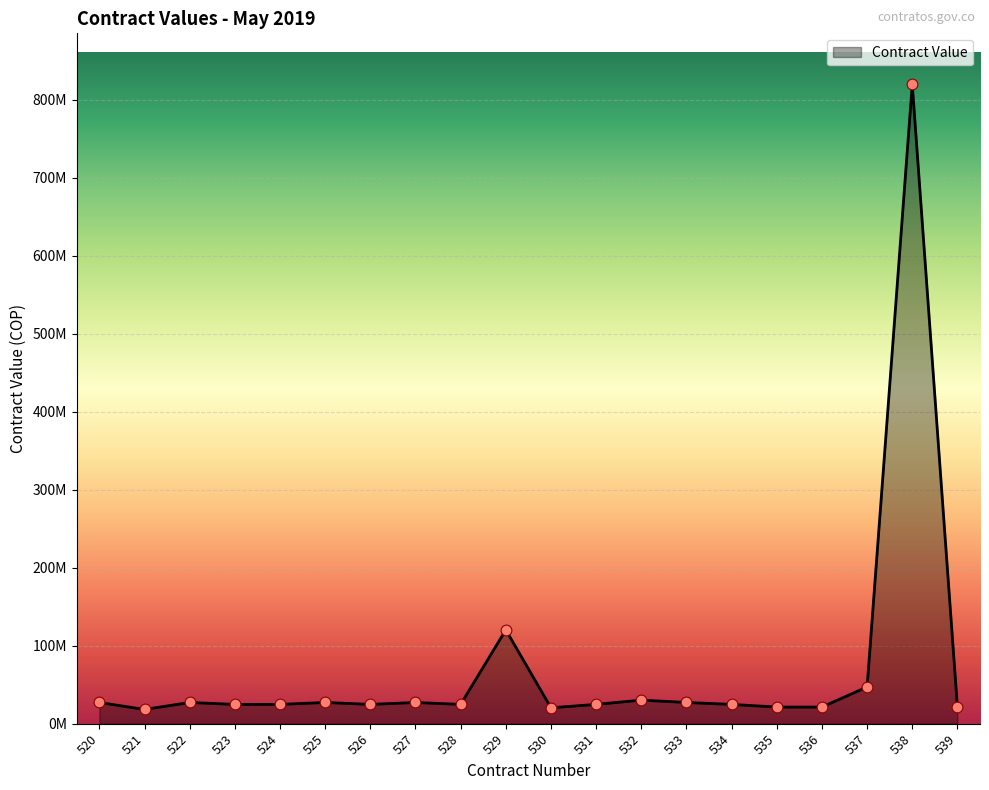

Which has a higher value, 531 or 535?

531